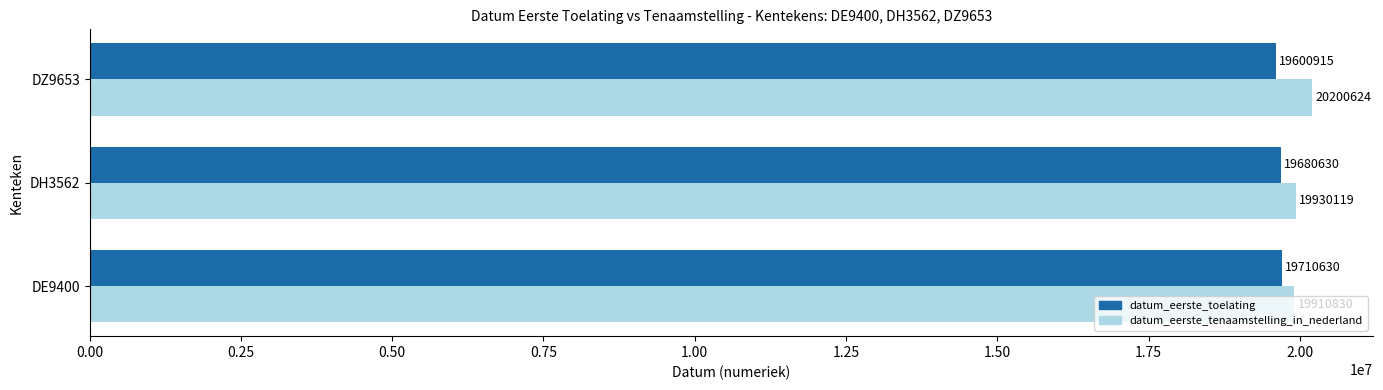

List the labels in order of datum_eerste_tenaamstelling_in_nederland value, smallest first.

DE9400, DH3562, DZ9653